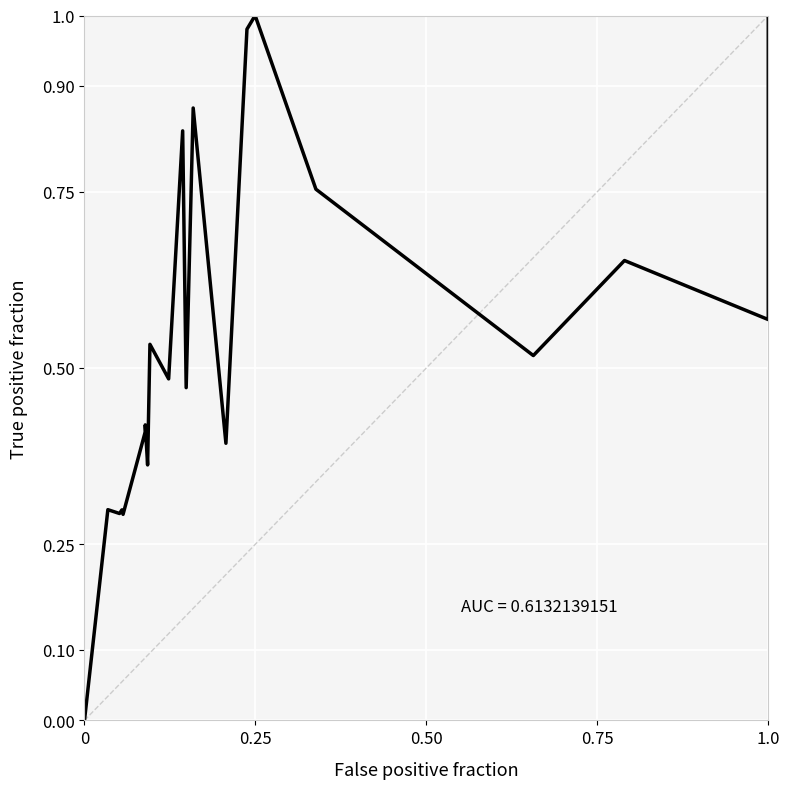

What is the value of the 10th point from the left?

0.5